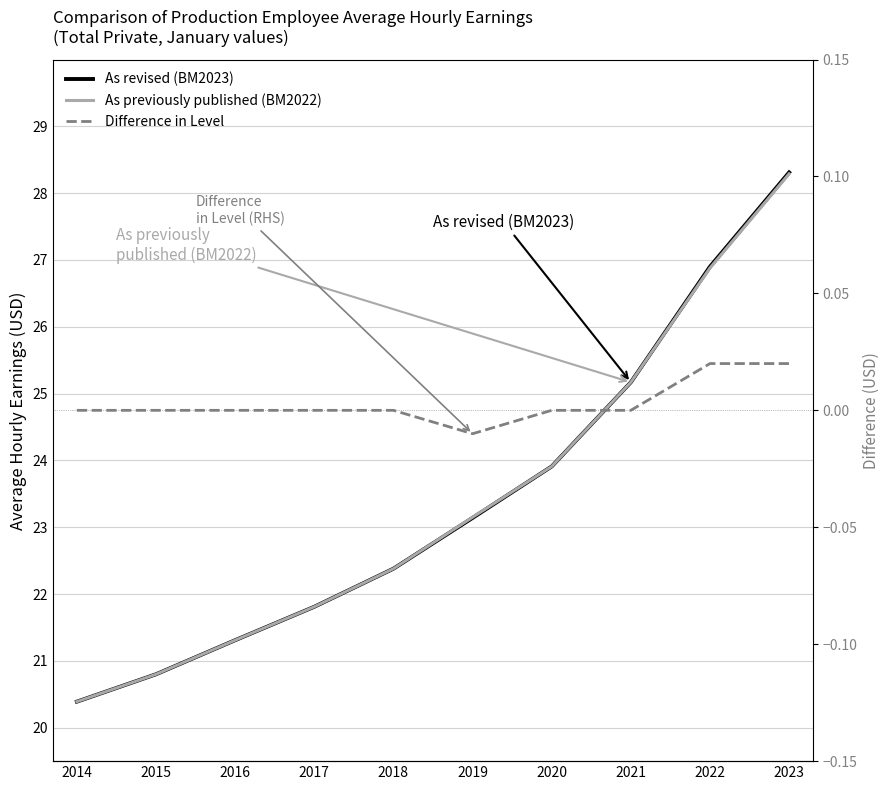

True or false: Difference in Level has a value of 0.0 at 2015.

True